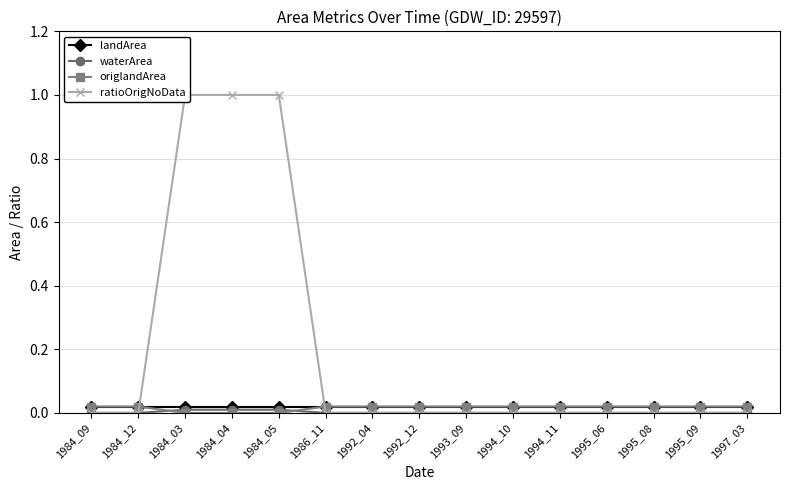

What are all the series names shown in the legend?

landArea, waterArea, origlandArea, ratioOrigNoData